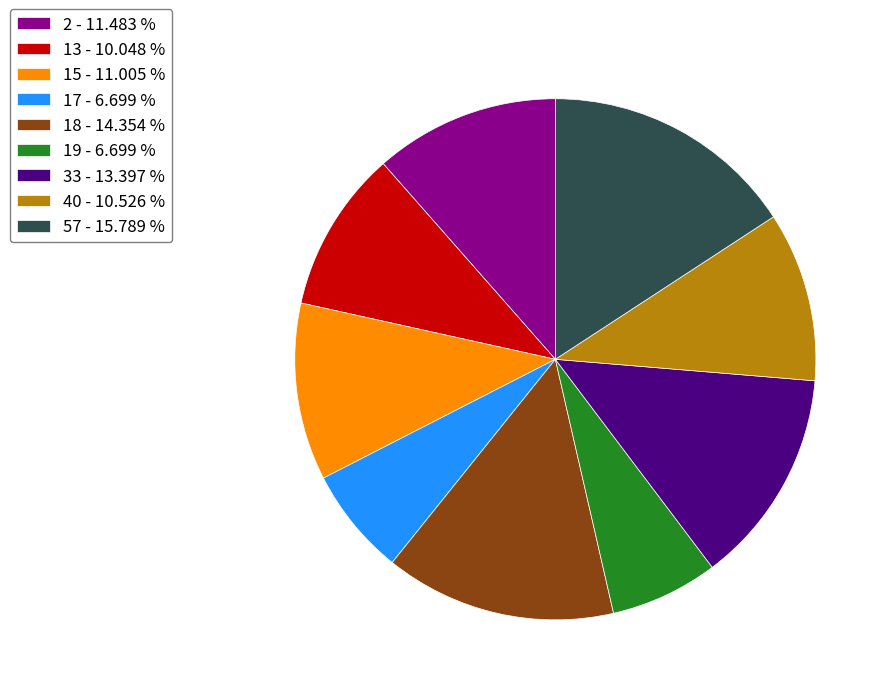

Does any single category account for the majority?

No